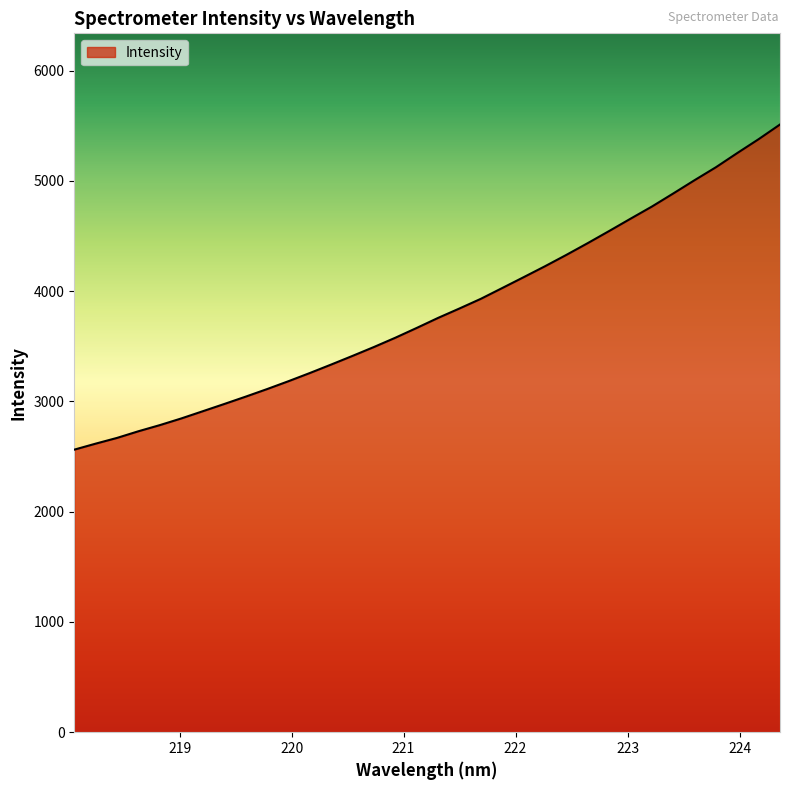

What is the difference between the maximum and minimum values?

2948.9